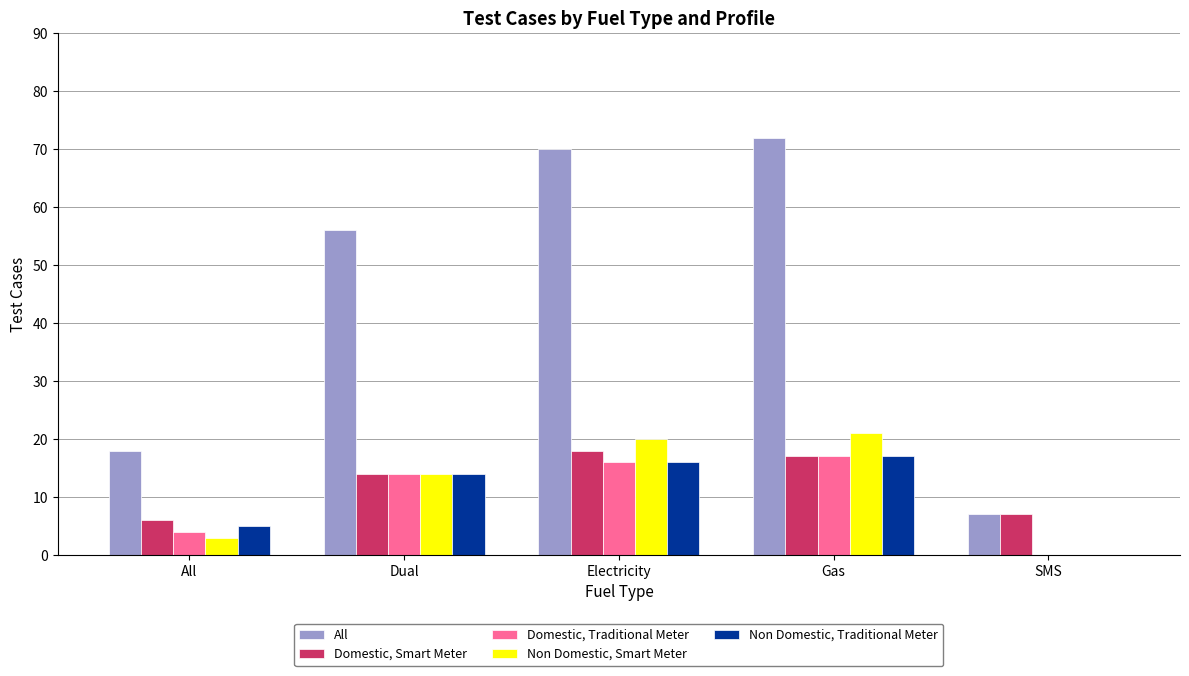

Read the Domestic, Smart Meter value at Dual.

14